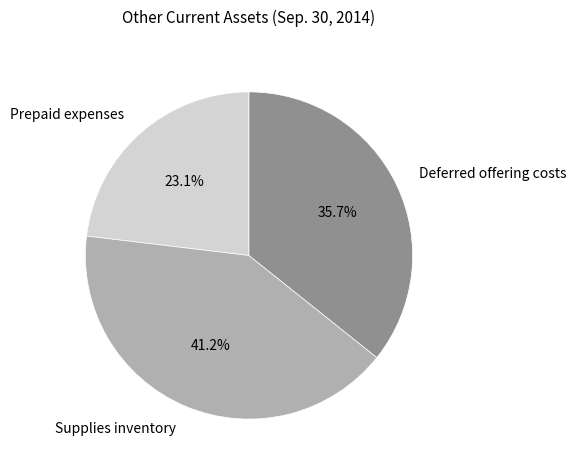

Rank the categories by value from lowest to highest.

Prepaid expenses, Deferred offering costs, Supplies inventory